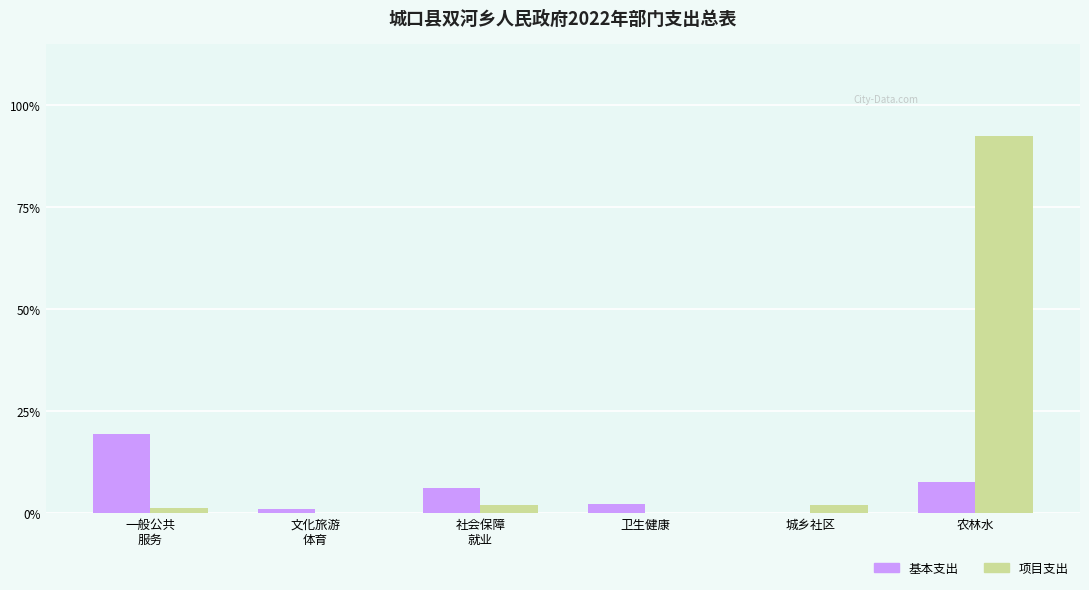

Between 城乡社区 and 农林水, which series saw the biggest shift?

项目支出